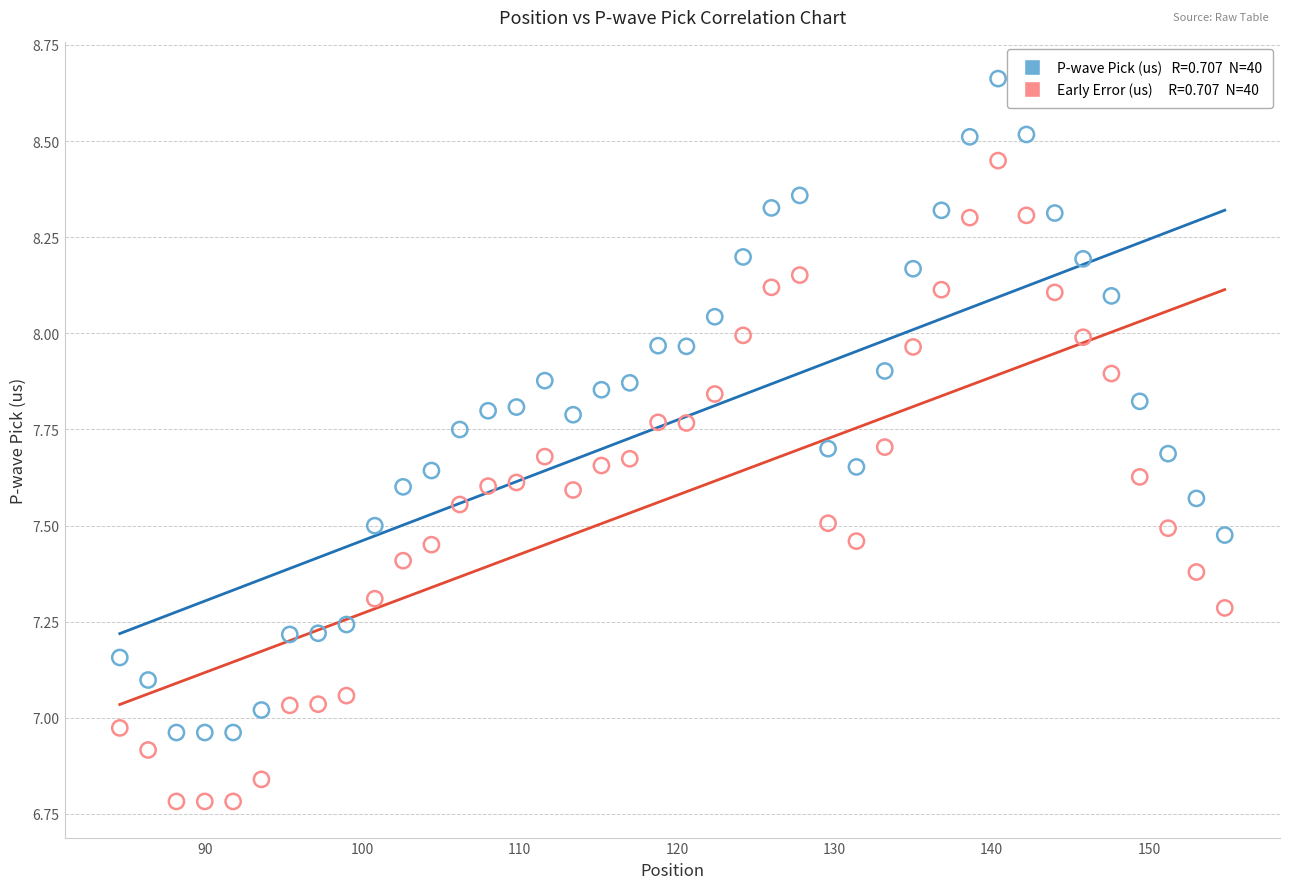

Across all data points, what is the range of Y values (max minus min)?

1.9